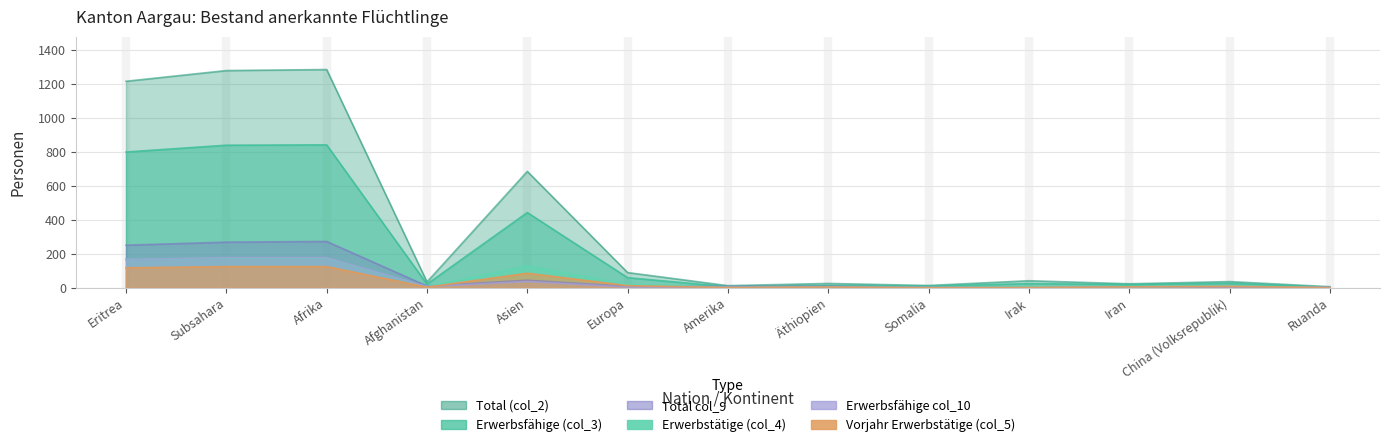

Is the value of Total (col_2) at Ruanda greater than the value of Total col_9 at Afghanistan?

No